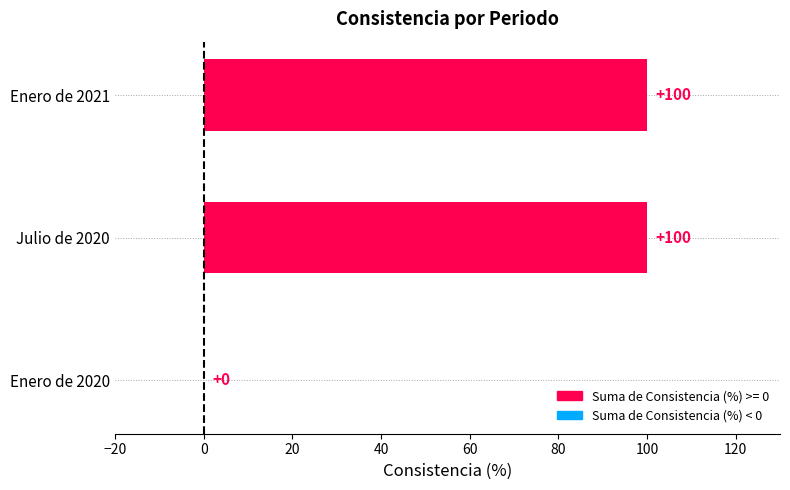

True or false: the data shows 166 at Enero de 2021.

False